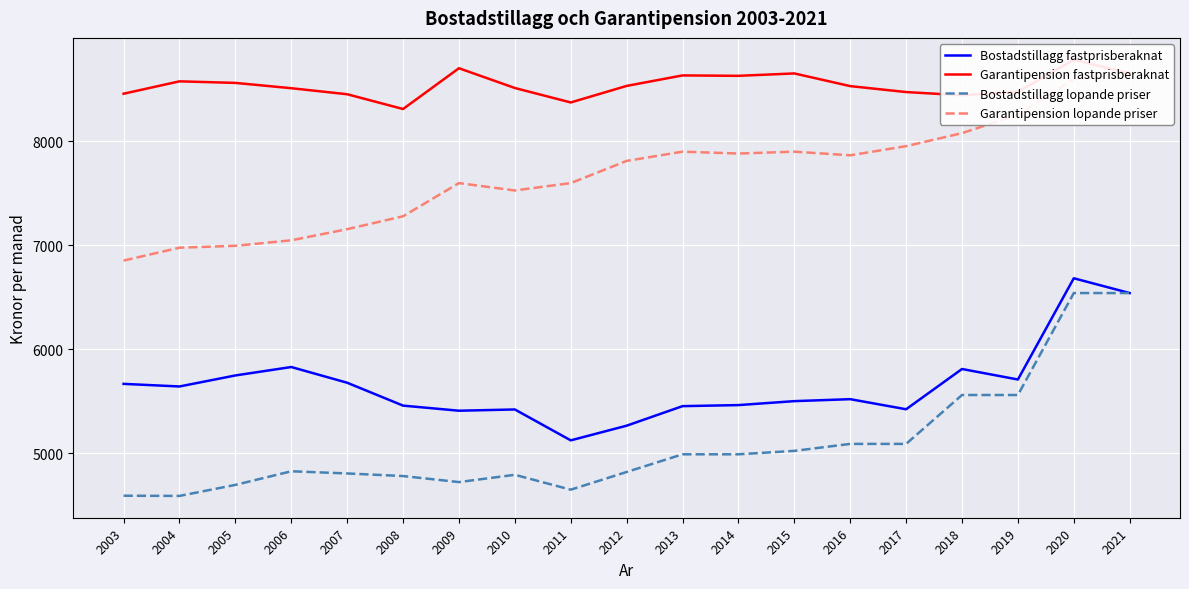

What is the difference between the maximum and minimum values in the Bostadstillagg fastprisberaknat series?

1558